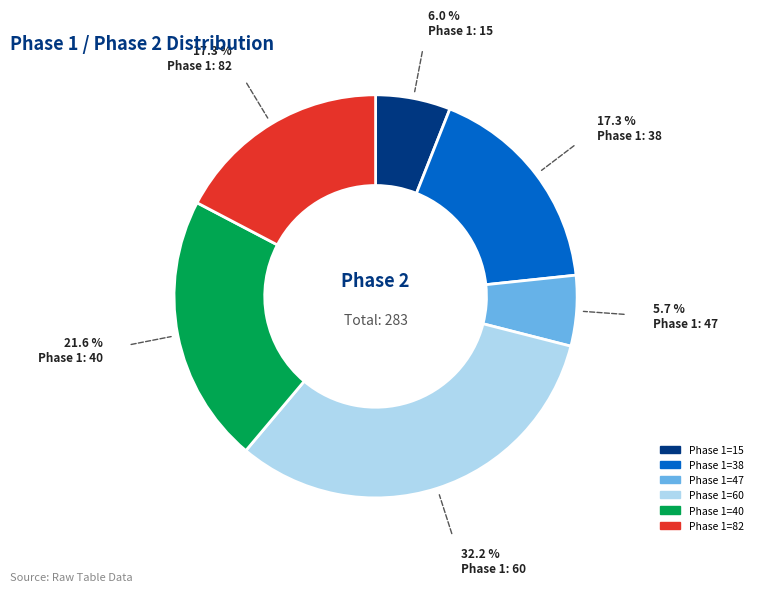

Does any single category account for the majority?

No